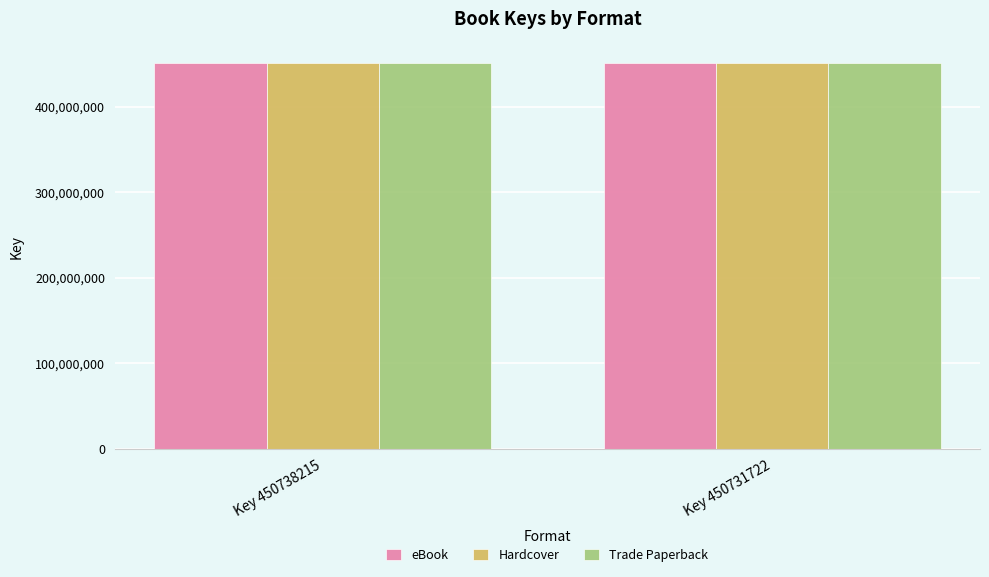

What is the difference between the eBook values at Key 450731722 and Key 450738215?

6493